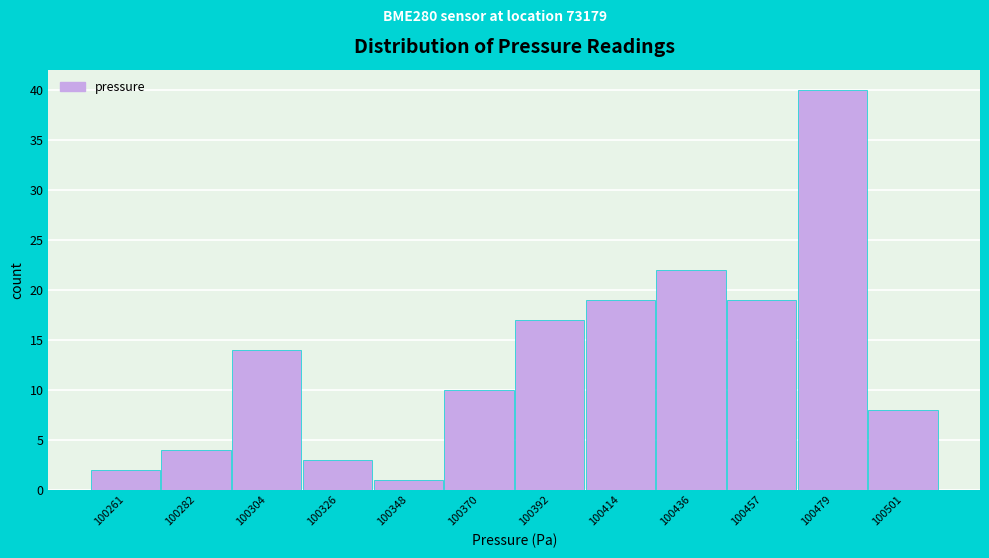

Reading right to left, transcribe all the data shown in this chart.

100501=8	100479=40	100457=19	100436=22	100414=19	100392=17	100370=10	100348=1	100326=3	100304=14	100282=4	100261=2